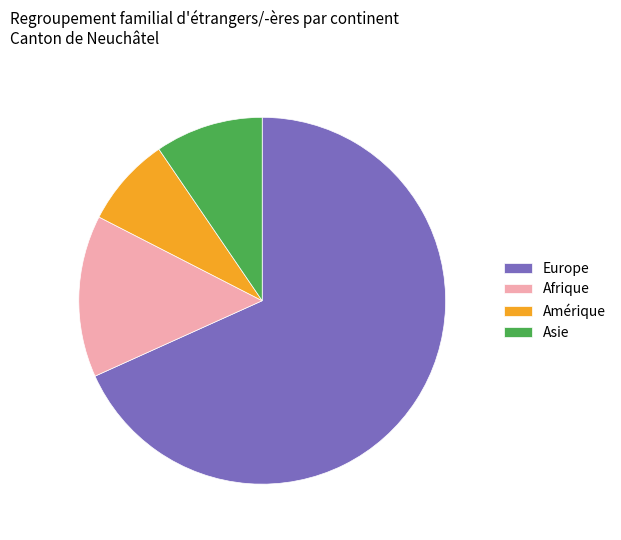

Rank the categories by value from highest to lowest.

Europe, Afrique, Asie, Amérique